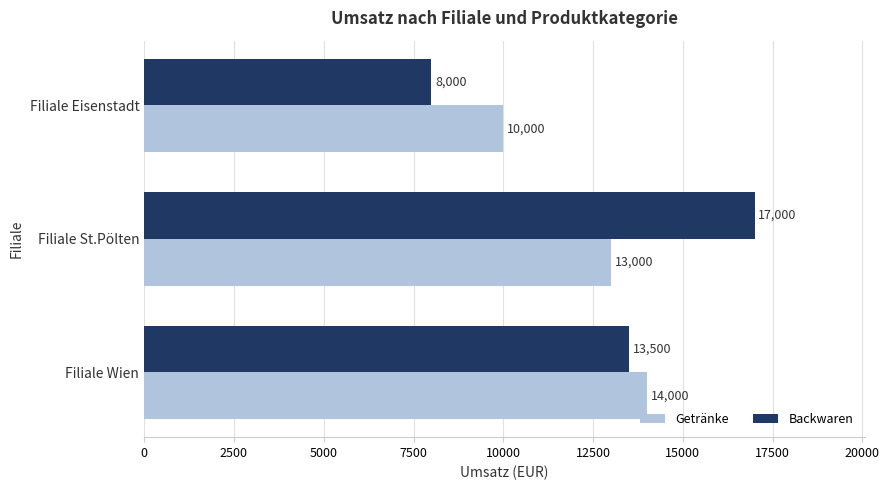

List the series in order of their peak value, lowest first.

Getränke, Backwaren